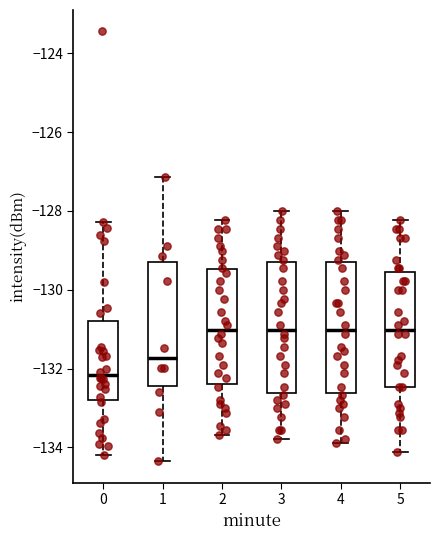

Reading left to right, read every box against the y-axis: the position of its median line, the range the box covers, and the ends of its whiskers. The values are not printed on the chart, so give them approximately, as read against the axis.

0: median -132.2, box -132.8 to -130.8, whiskers -134.2 to -128.2
1: median -131.8, box -132.4 to -129.4, whiskers -134.4 to -127.2
2: median -131.0, box -132.4 to -129.4, whiskers -133.6 to -128.2
3: median -131.0, box -132.6 to -129.2, whiskers -133.8 to -128.0
4: median -131.0, box -132.6 to -129.2, whiskers -134.0 to -128.0
5: median -131.0, box -132.4 to -129.6, whiskers -134.2 to -128.2